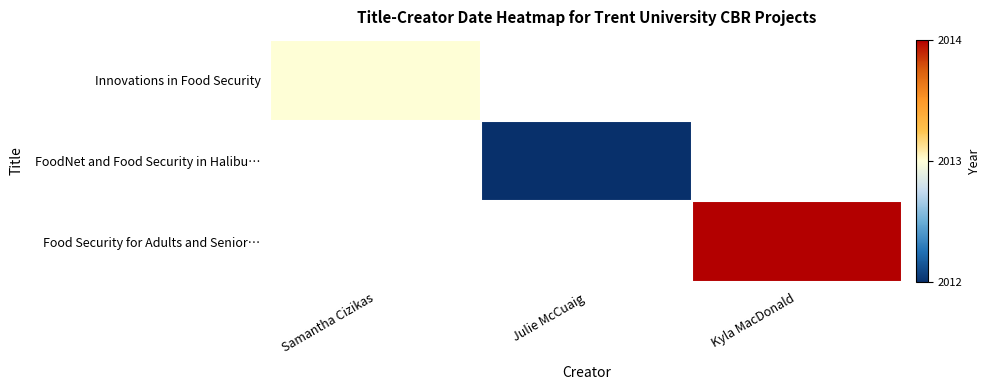

At which category does the chart reach its peak across all series?

Kyla MacDonald